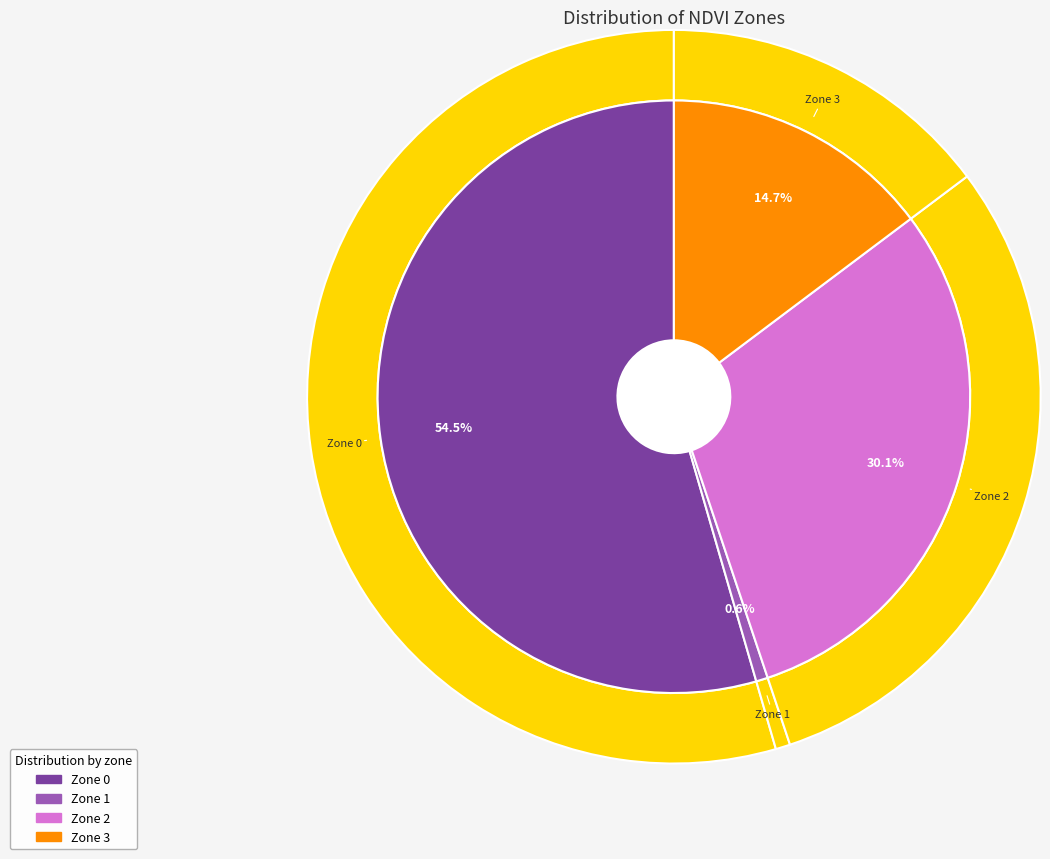

To the nearest percent, what is the difference between the largest and smallest slice percentages?

54%